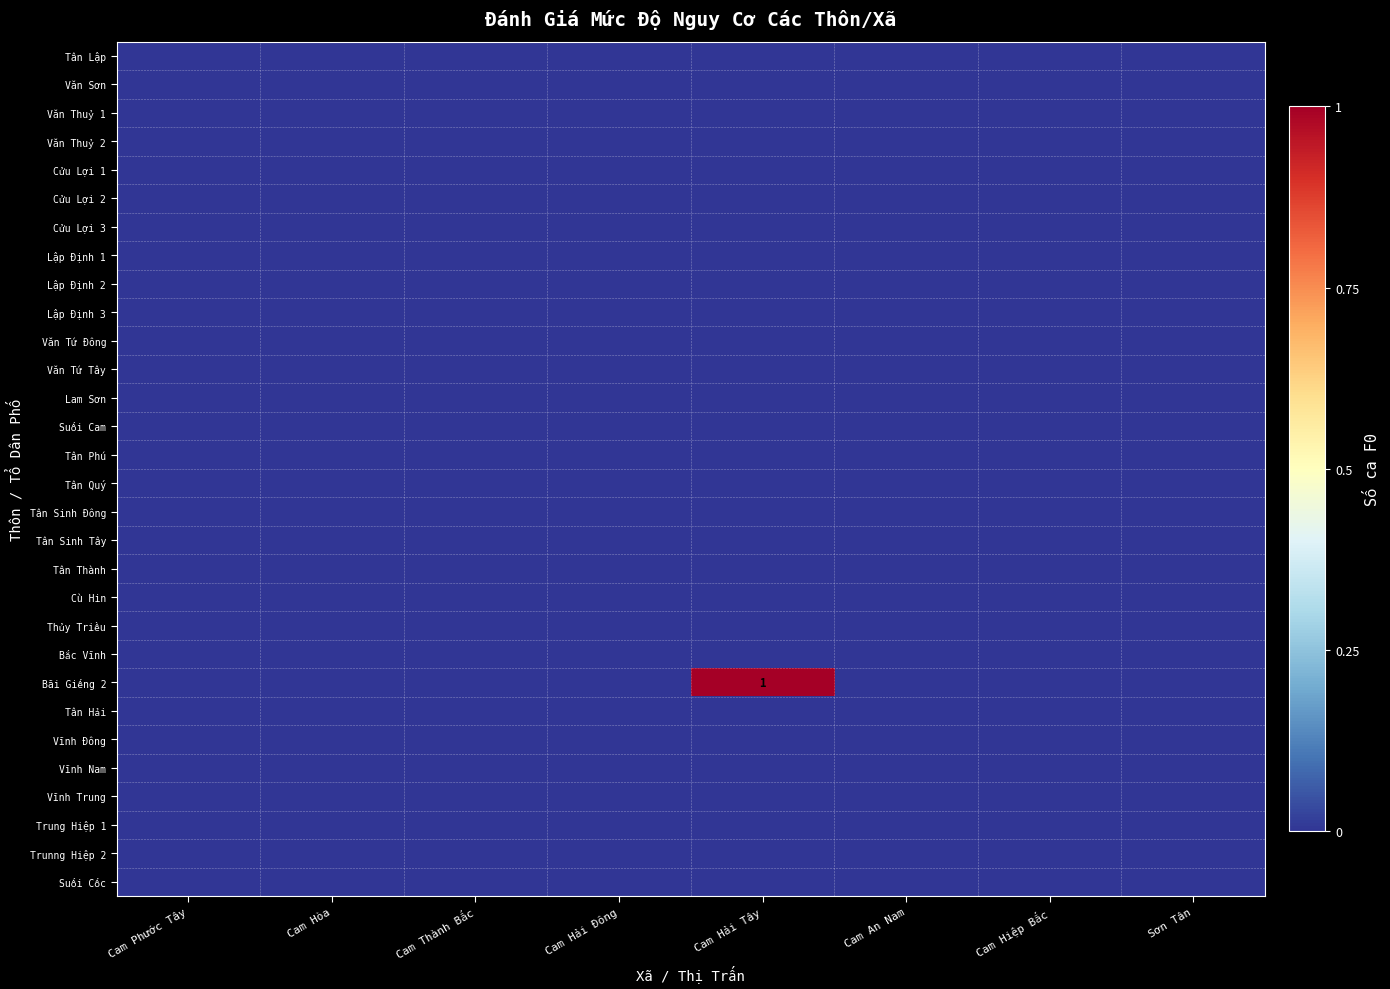

True or false: Cửu Lợi 2 has a value of 0 at Cam An Nam.

True